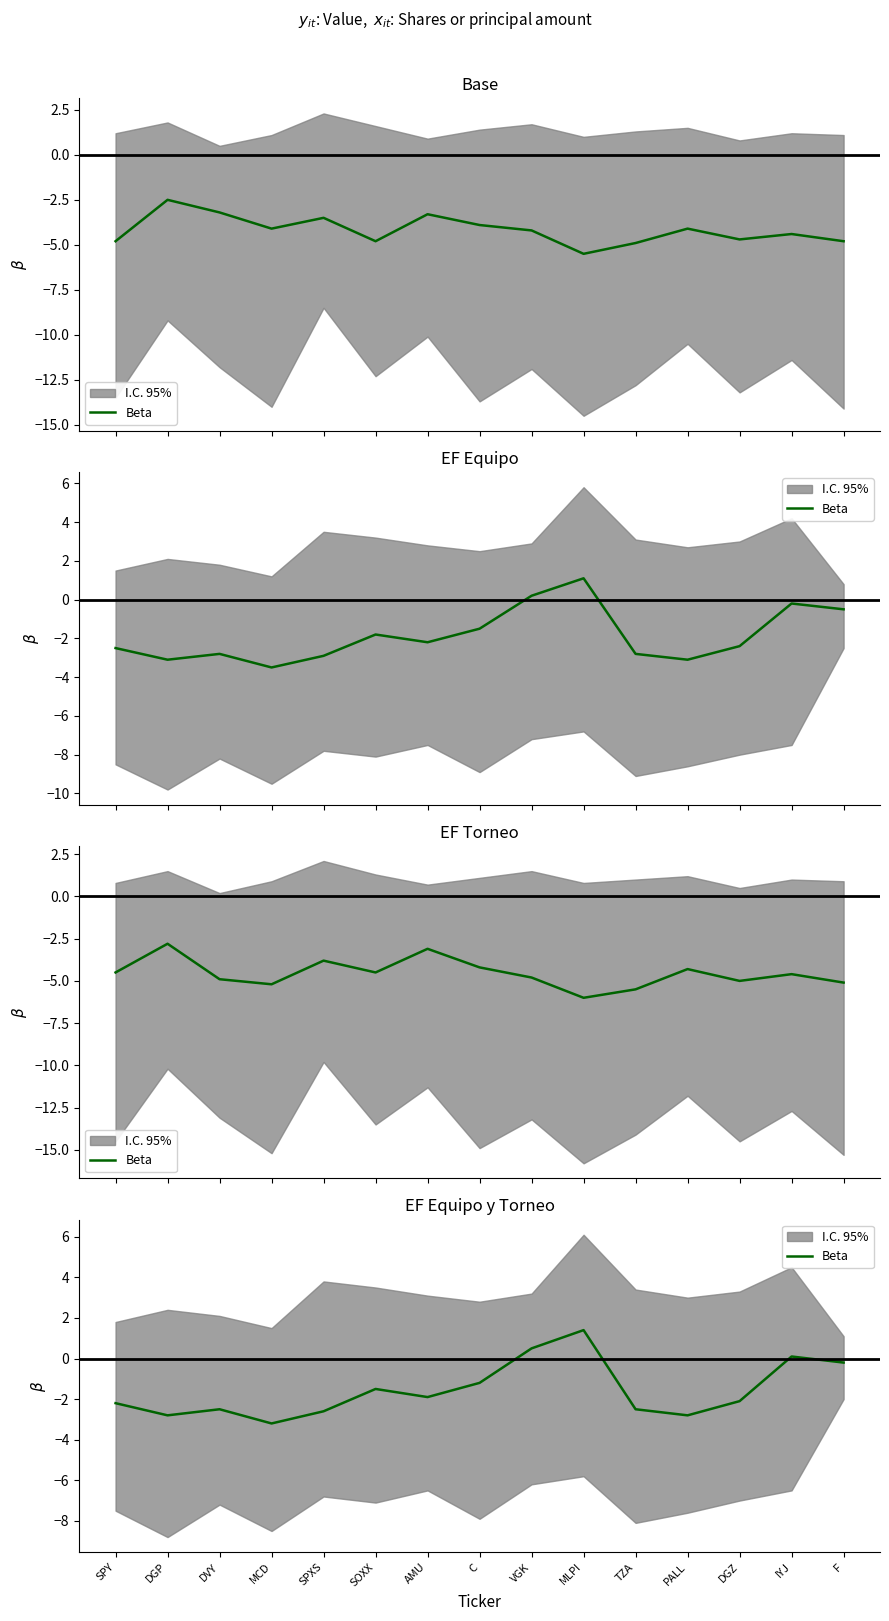

The chart shows a value of 2.0 at MLPI. True or false?

False